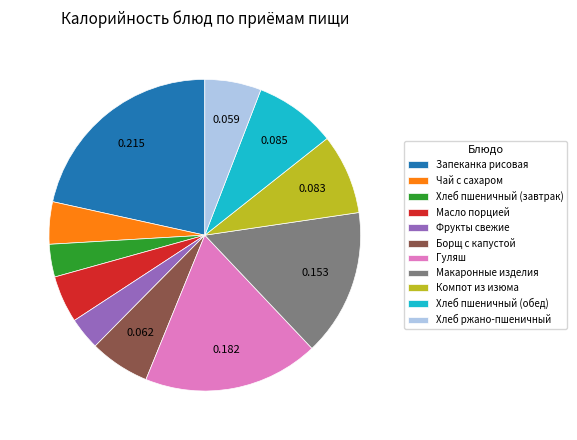

Which slice is the largest?

Запеканка рисовая